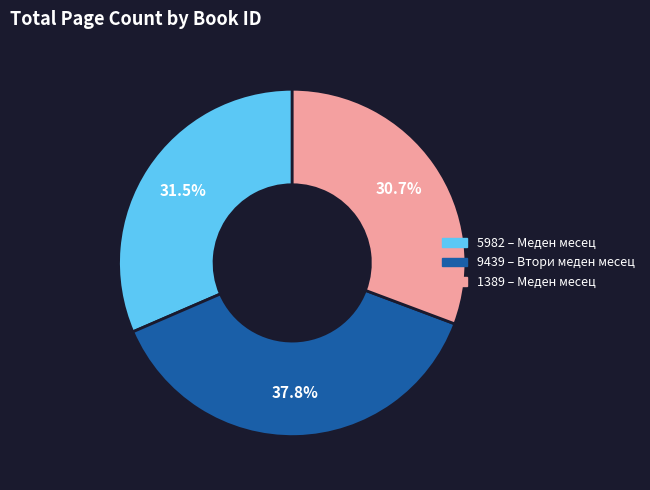

Rank the categories by value from highest to lowest.

9439, 5982, 1389